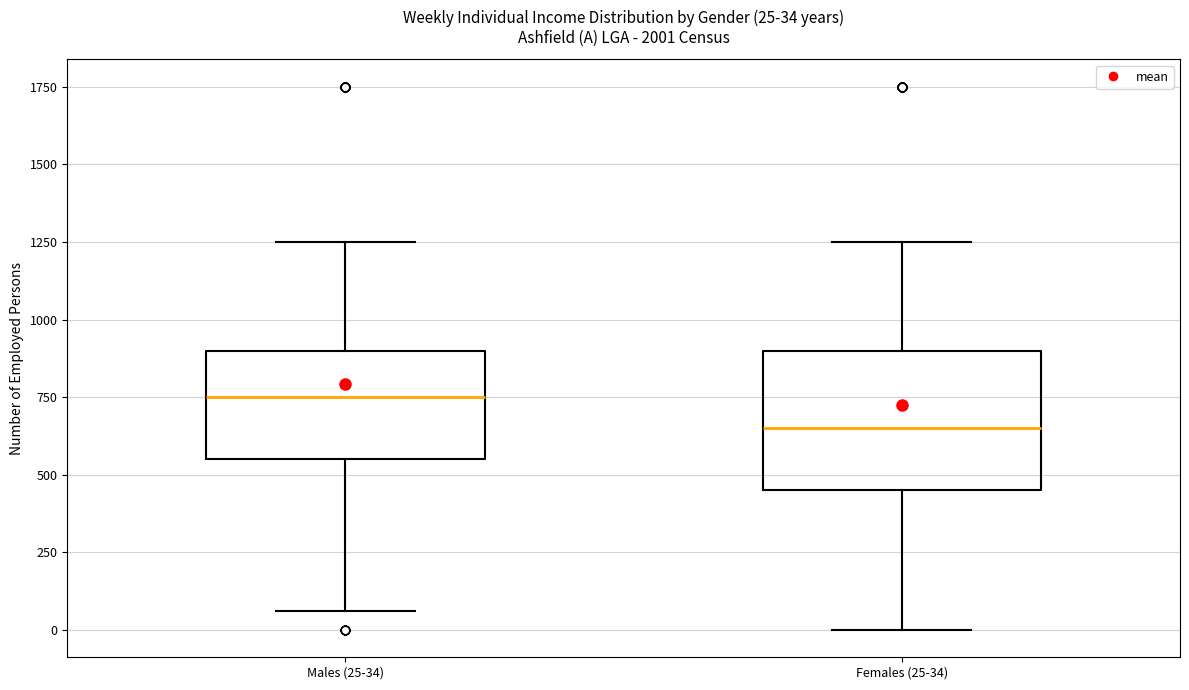

Comparing the boxes themselves (not the whiskers), which one is the tallest?

Females (25-34)